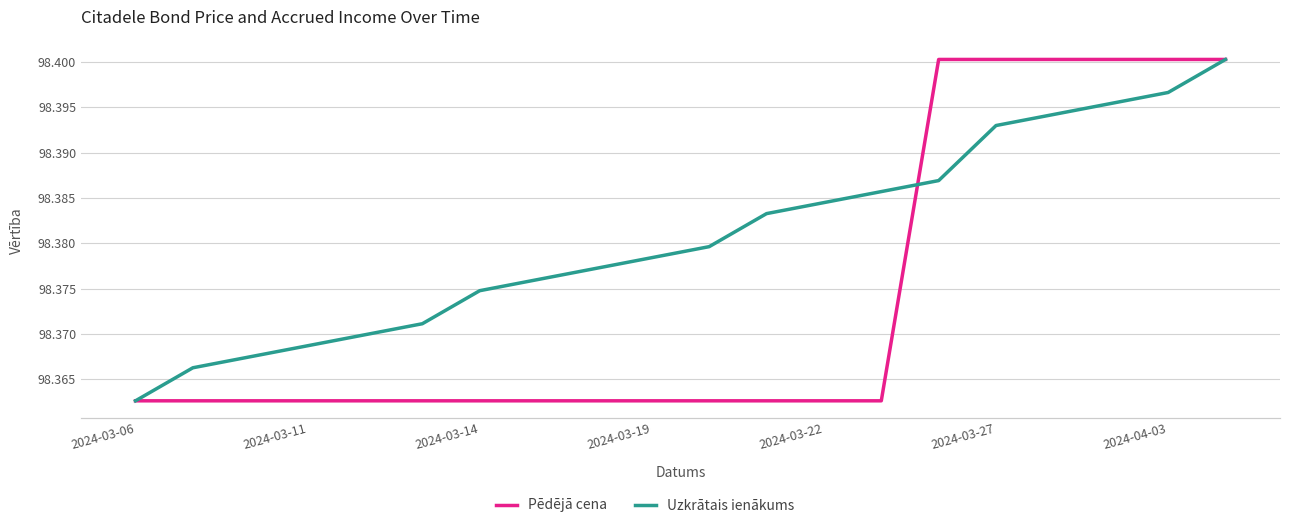

List the series in order of their overall mean, lowest first.

Uzkrātais ienākums, Pēdējā cena